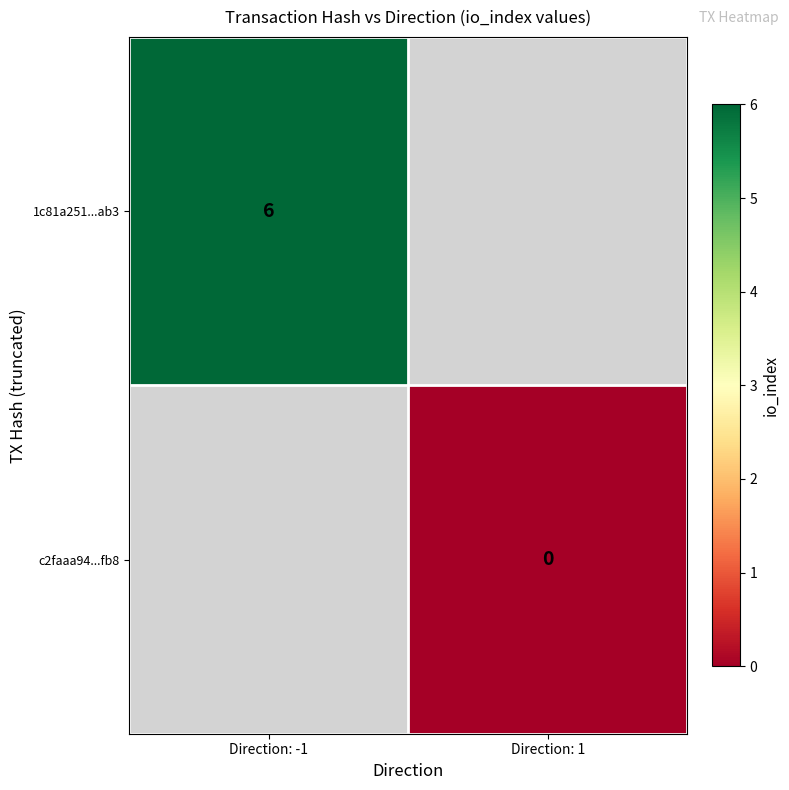

Is the value of 1c81a251...ab3 at Direction: -1 greater than the value of c2faaa94...fb8 at Direction: 1?

Yes